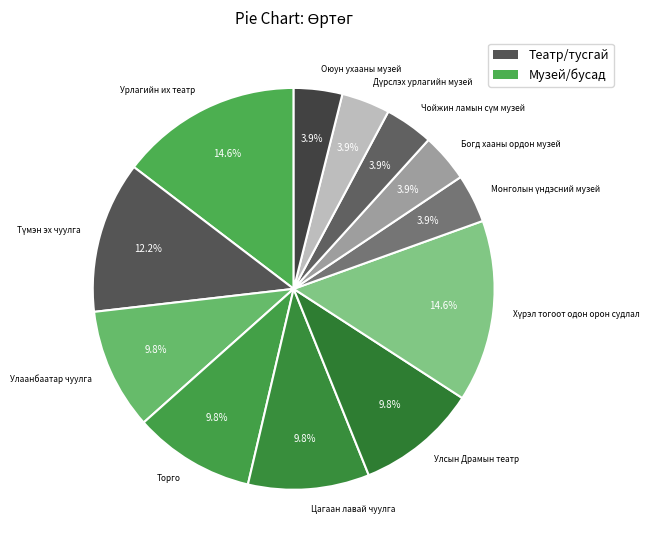

Count the number of slices in the pie.

12